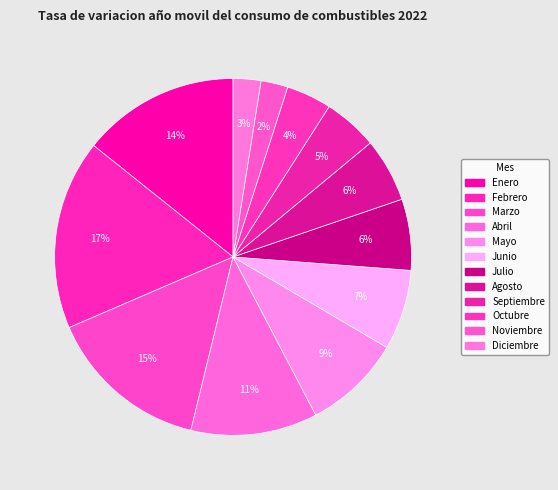

Rank the categories by value from lowest to highest.

Noviembre, Diciembre, Octubre, Septiembre, Agosto, Julio, Junio, Mayo, Abril, Enero, Marzo, Febrero